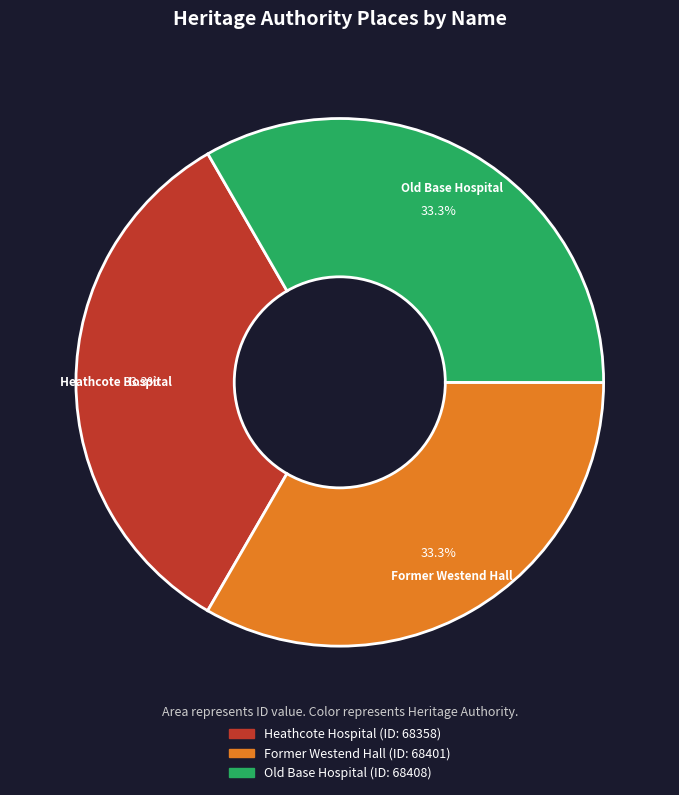

Is there any slice that represents more than half of the pie?

No